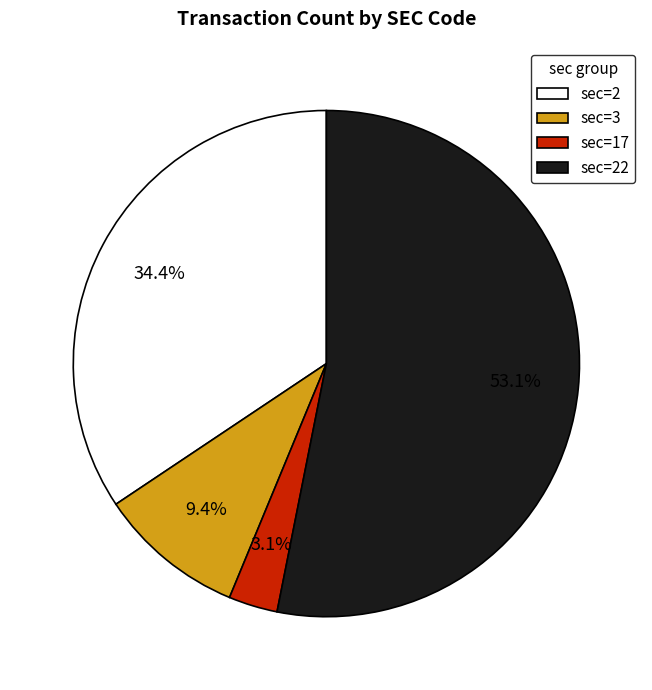

To the nearest percent, what is the combined percentage of sec=3 and sec=2?

44%